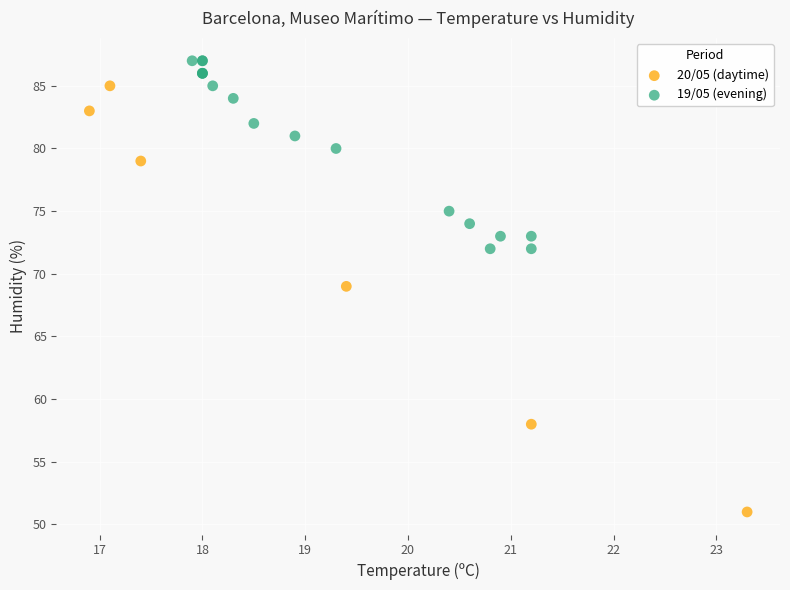

Which series contains the lowest Y value?

20/05 (daytime)